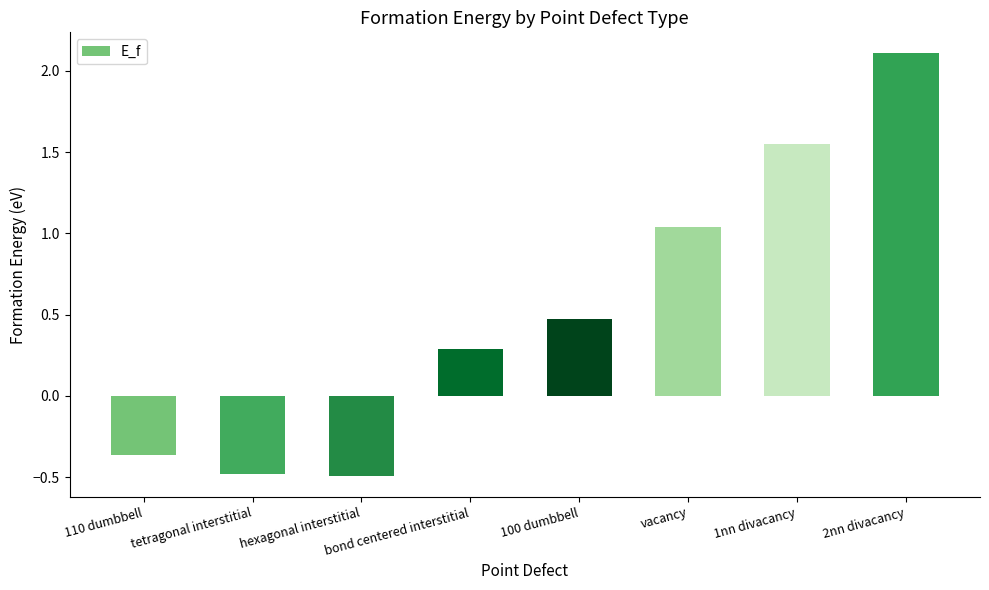

How many values are below zero?

3